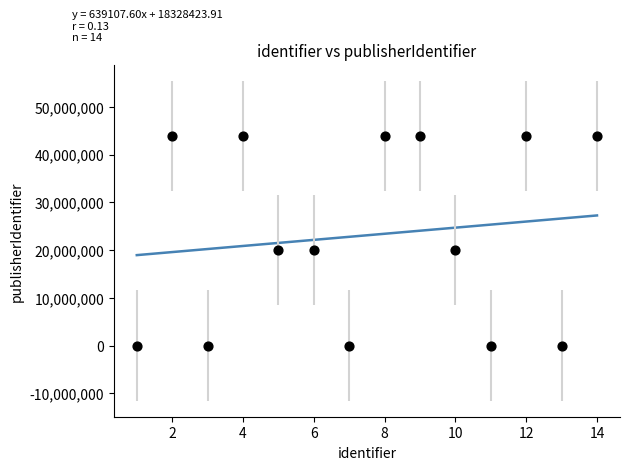

What is the range of Y values (max minus min)?

43861627